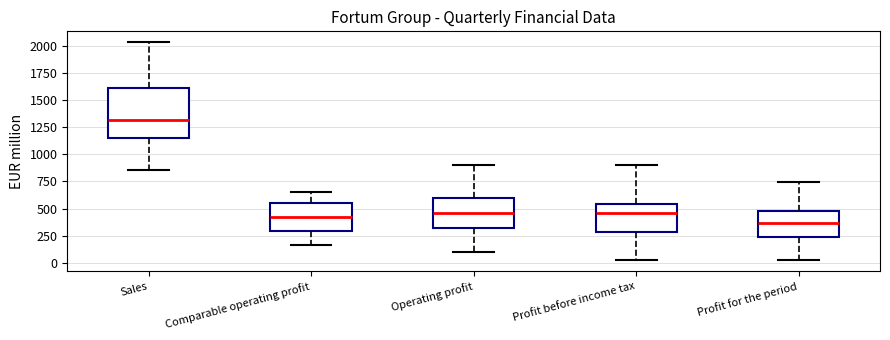

Which box's median line is the highest?

Sales